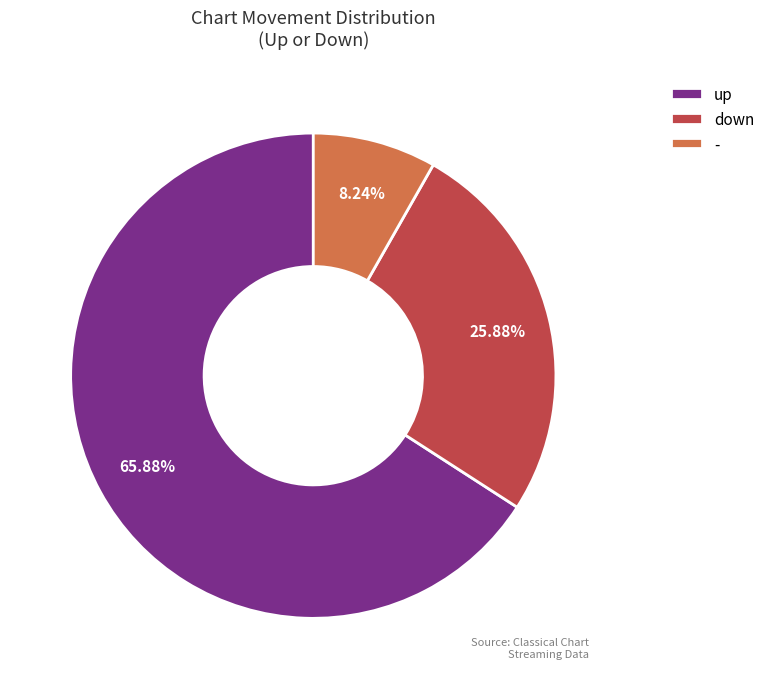

True or false: - accounts for 8% of the total.

True